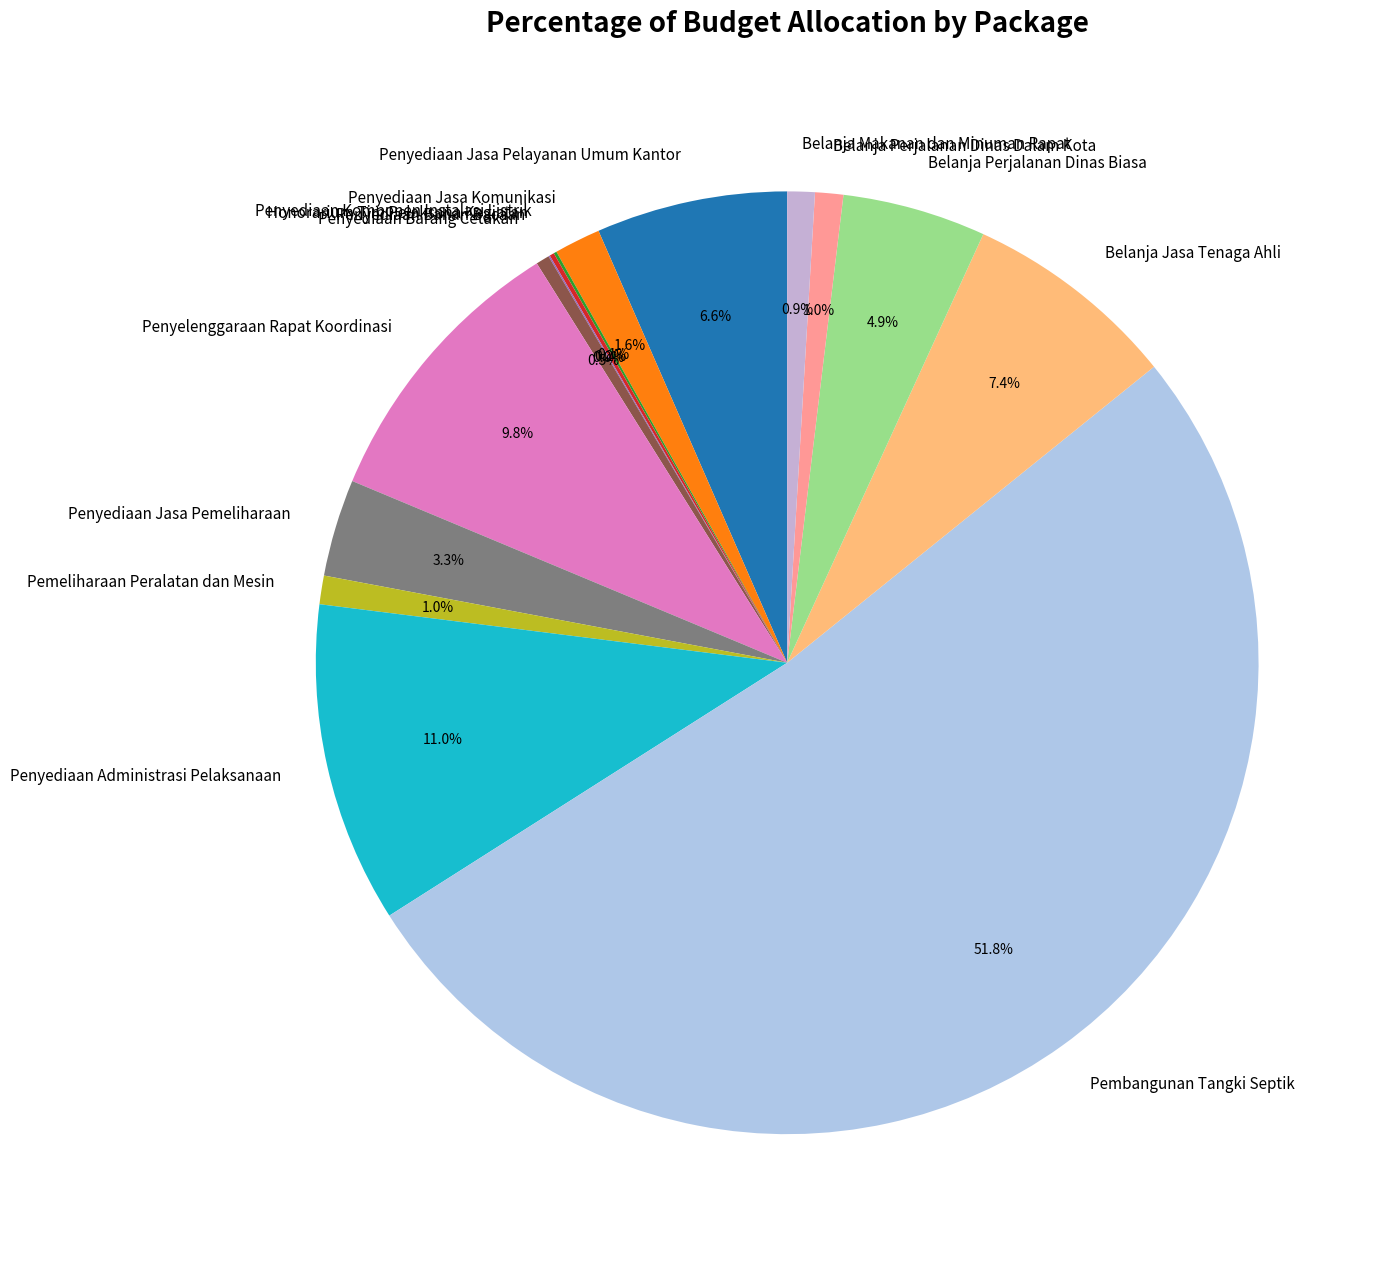

Between Penyediaan Jasa Komunikasi and Penyediaan Jasa Pelayanan Umum Kantor, which is larger?

Penyediaan Jasa Pelayanan Umum Kantor